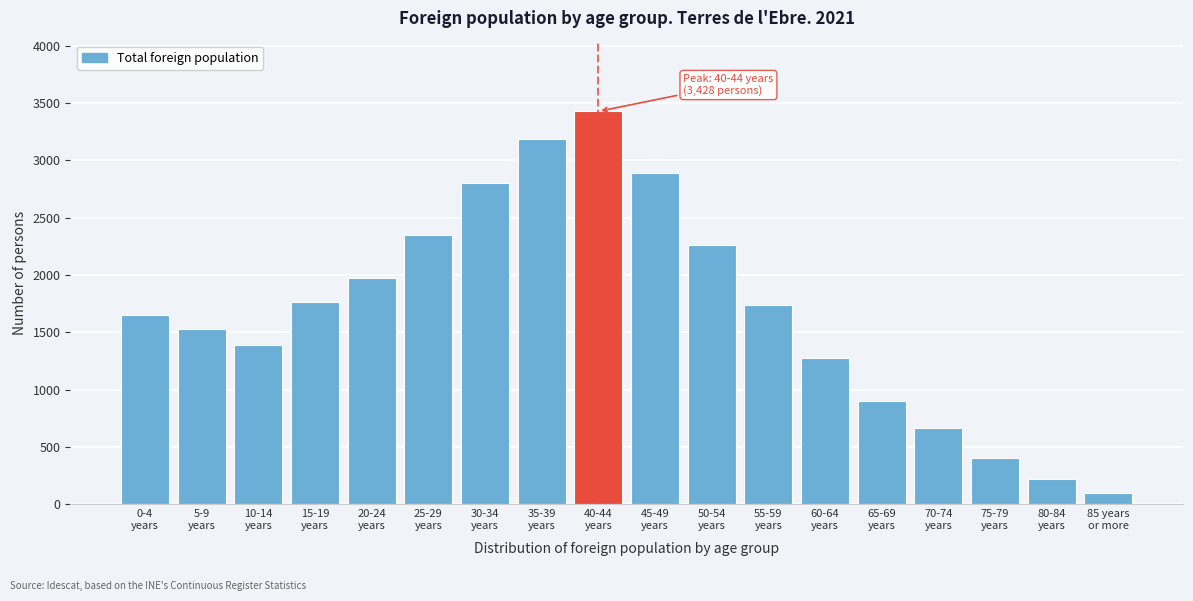

Reading right to left, extract all data points from this chart.

96	219	407	664	905	1274	1743	2259	2893	3428	3185	2807	2347	1976	1768	1387	1526	1653